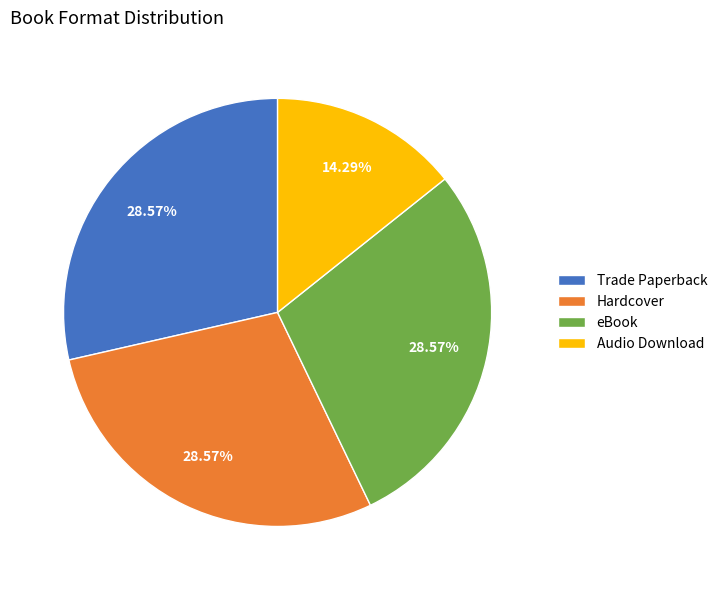

Is it true that Hardcover is 29% of the pie?

True